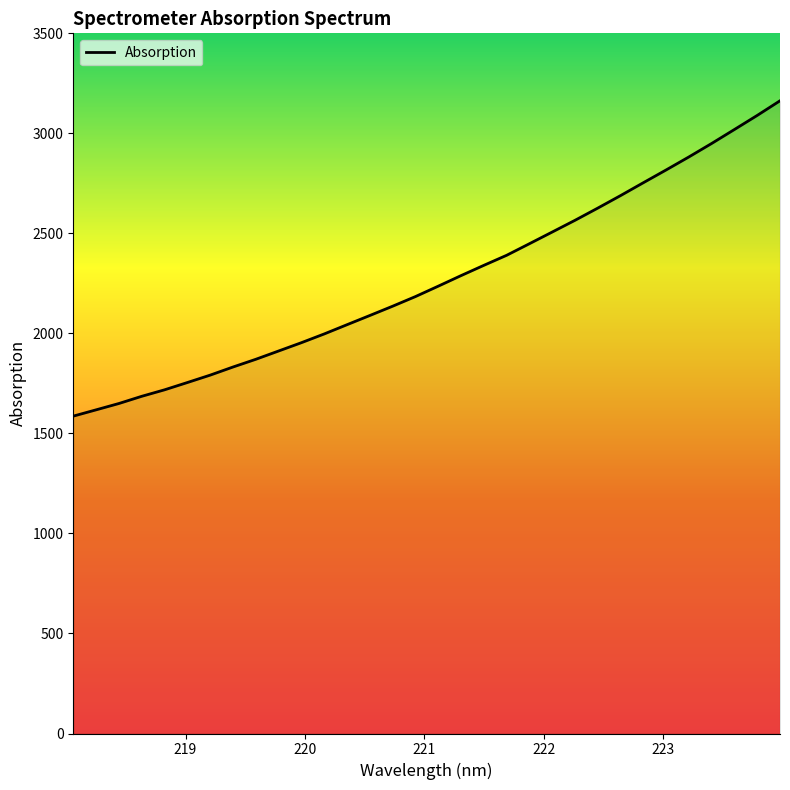

What is the difference between the second highest and second lowest values?

1471.8